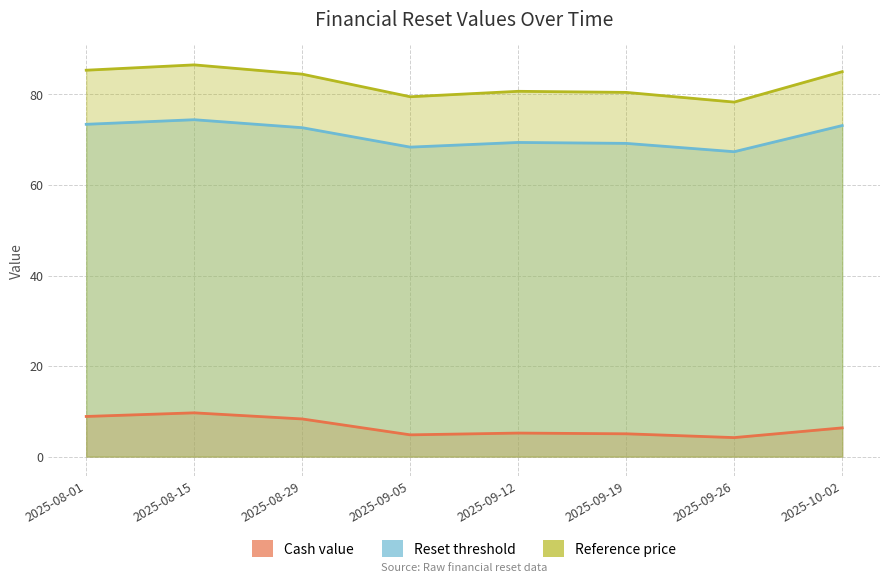

What is the label of the 2nd point from the right?

2025-09-26